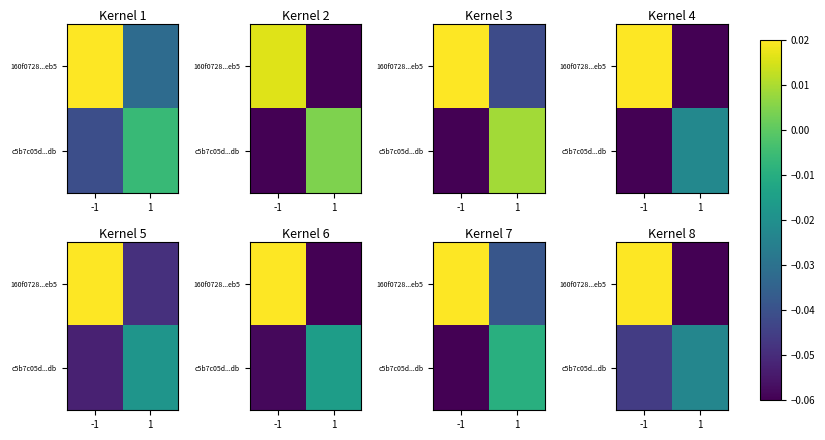

Between -1 and 1, which is larger?

-1